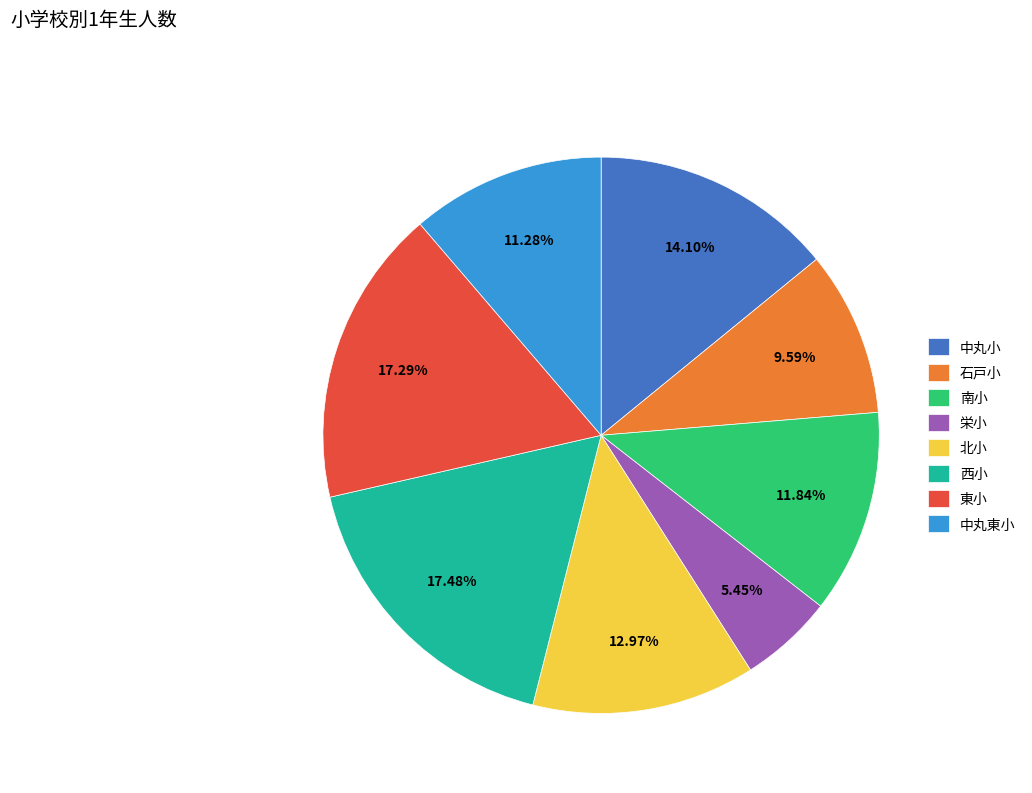

To the nearest percent, what is the average slice percentage?

12%